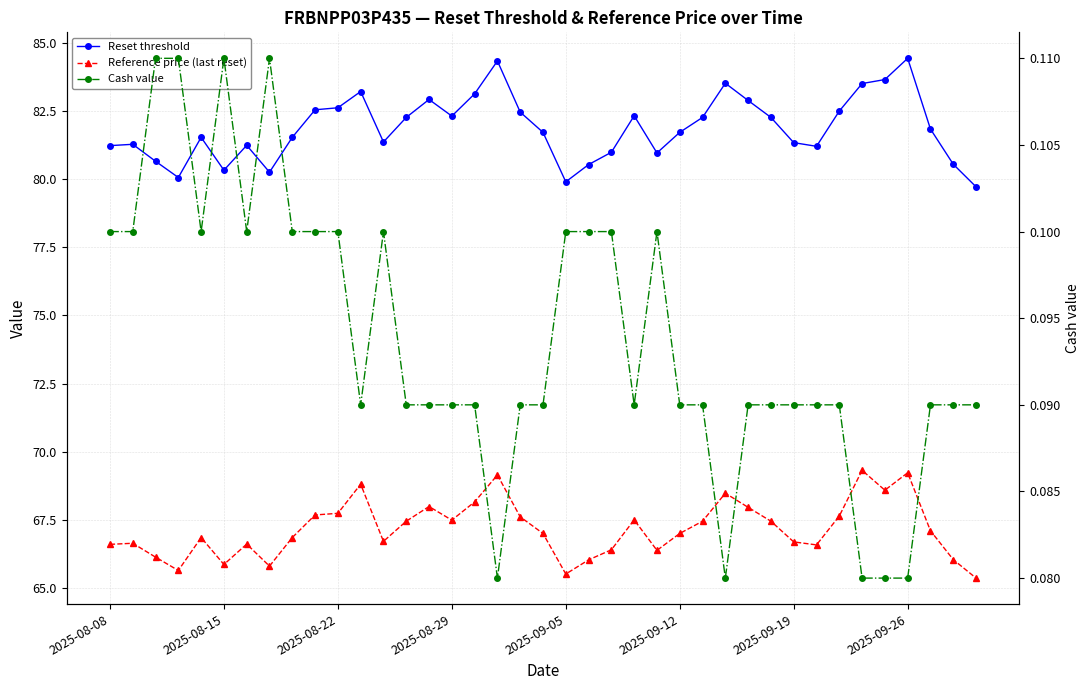

True or false: Reset threshold and Cash value cross at least once.

False